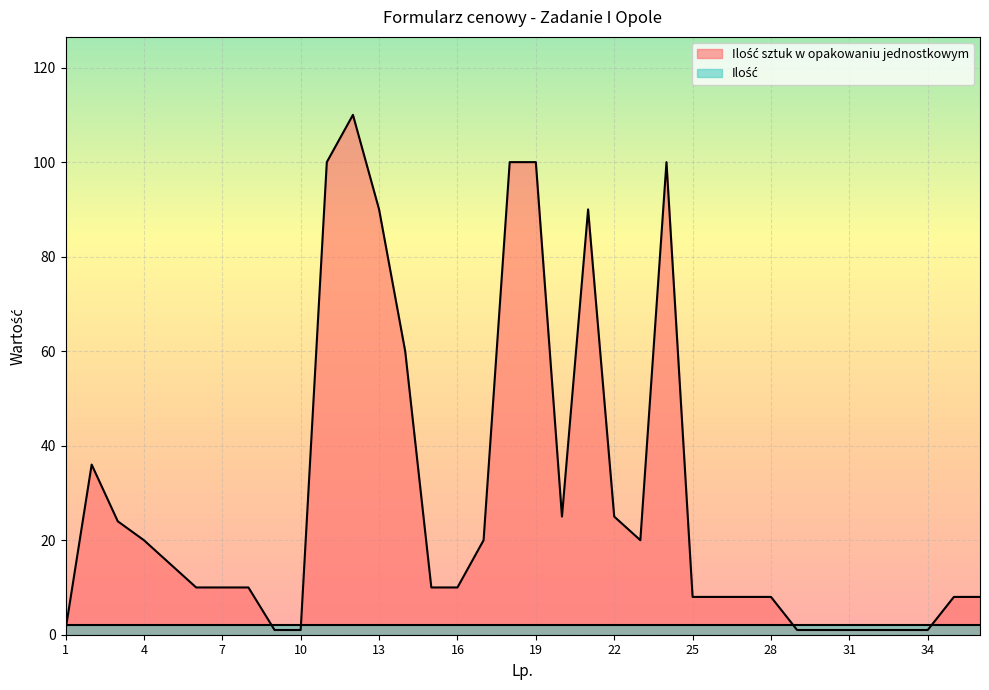

Which category has the highest value across all series?

12